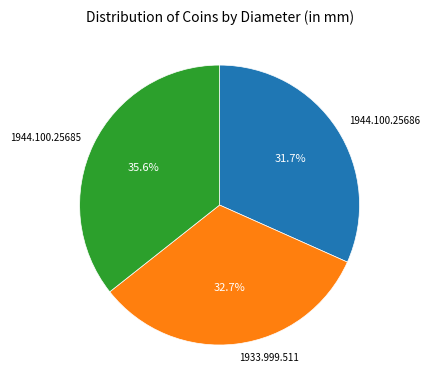

True or false: 1933.999.511 accounts for 33% of the total.

True